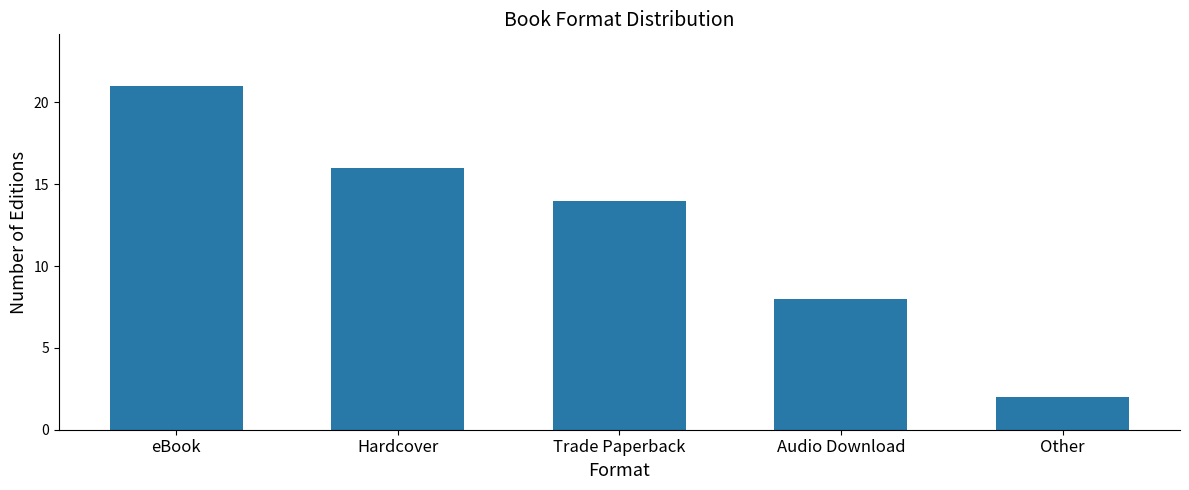

What is the ratio of the value at Hardcover to the value at Audio Download?

2.0